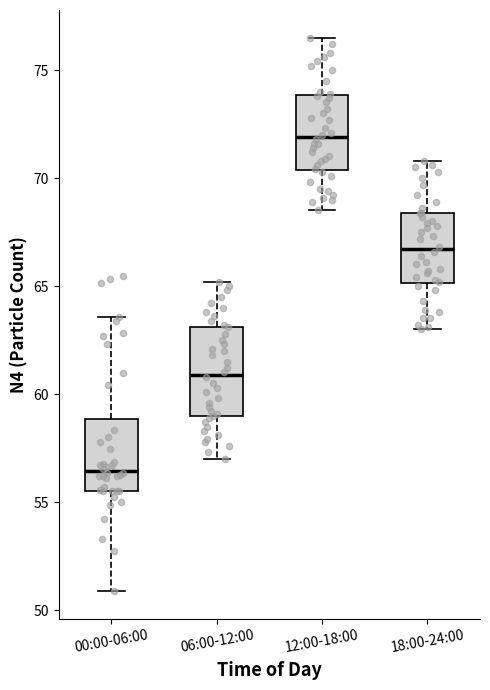

Comparing the boxes themselves (not the whiskers), which one is the tallest?

06:00-12:00